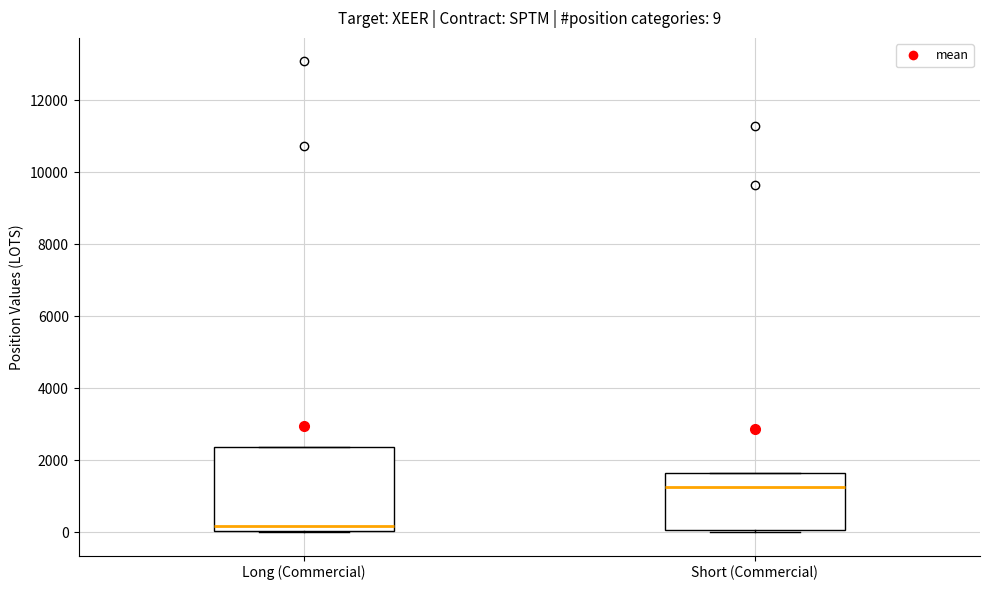

Which box has the lowest median line?

Long (Commercial)